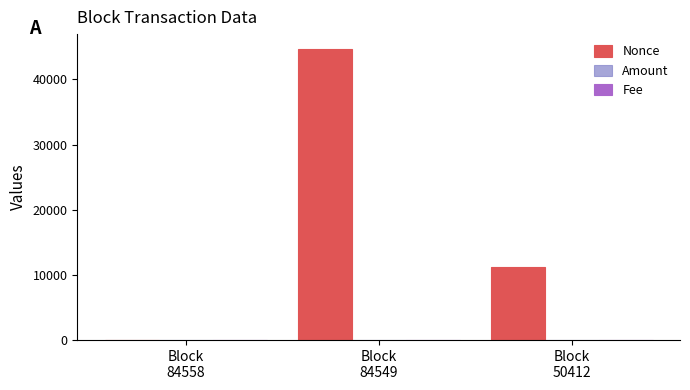

Which series has the largest total across all categories?

Nonce